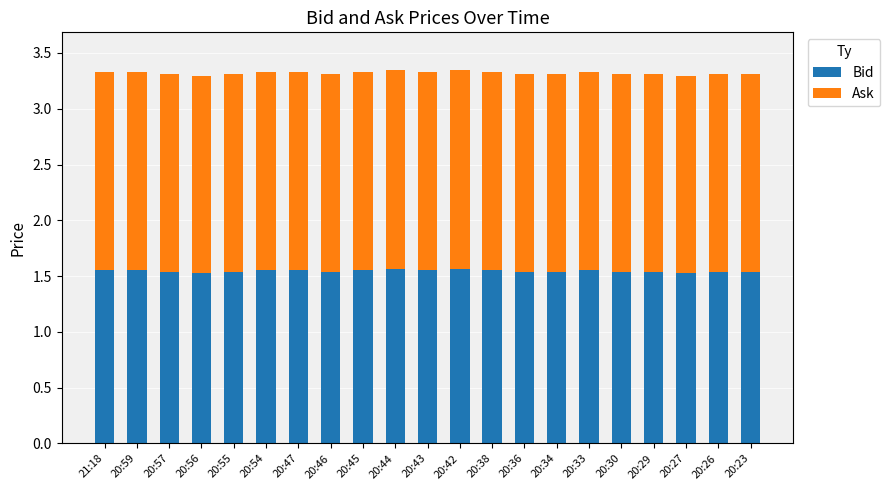

The value of Bid at 20:57 is 1.5. True or false?

True